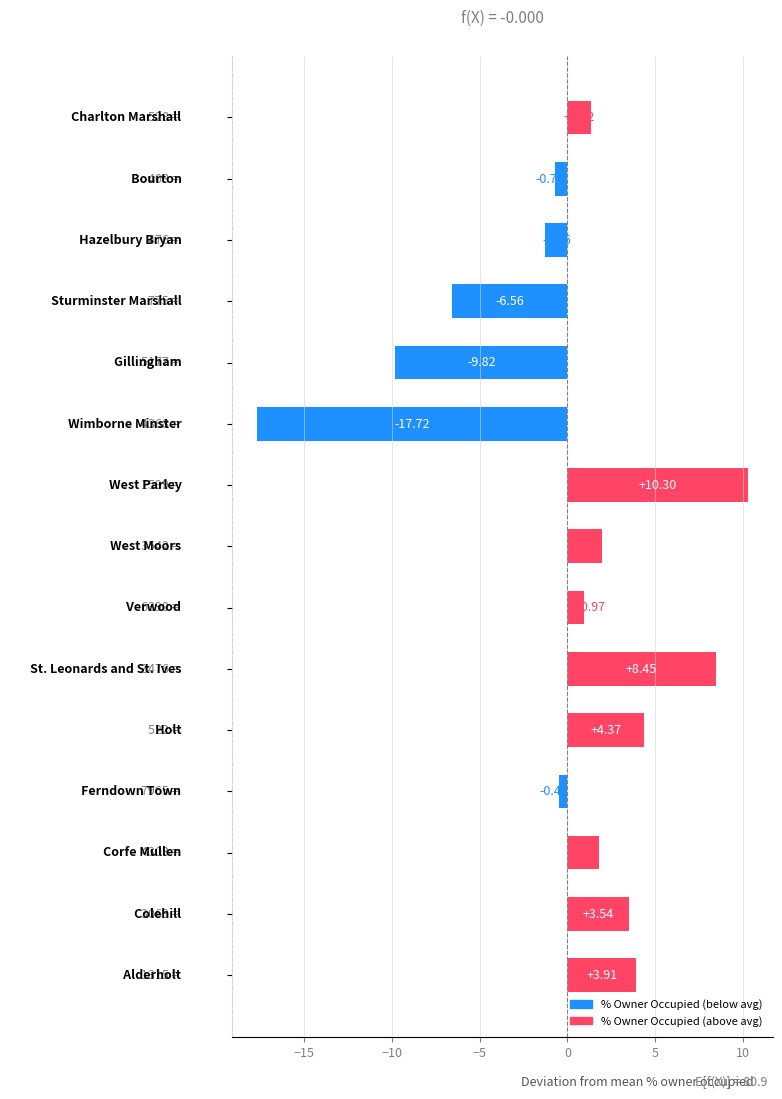

What is the difference between the second highest and second lowest values?

18.3